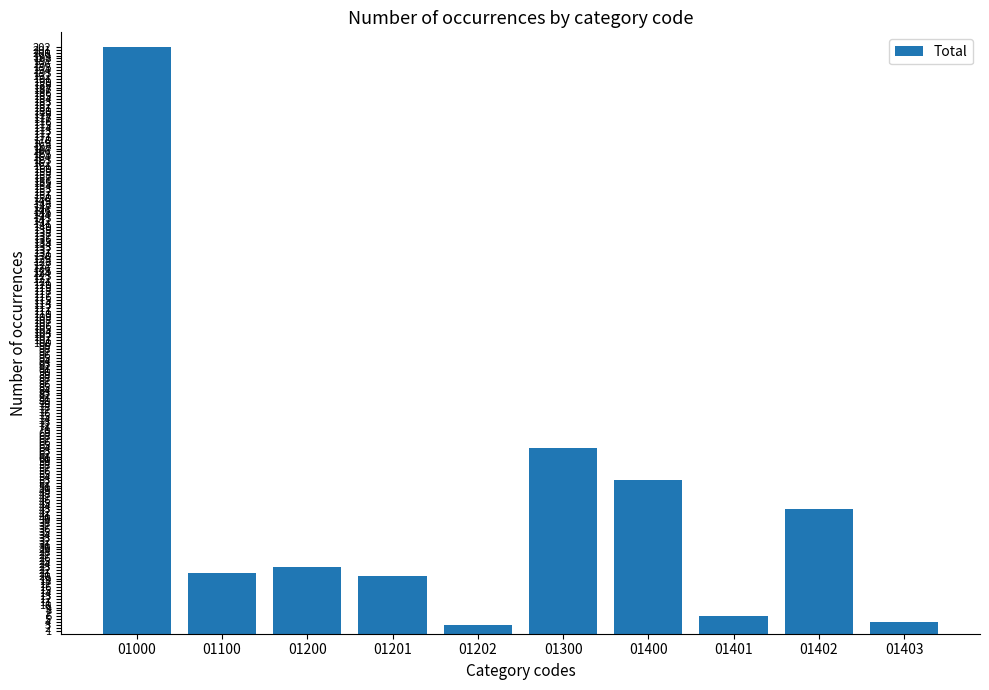

What is the difference between the maximum and minimum values?

199